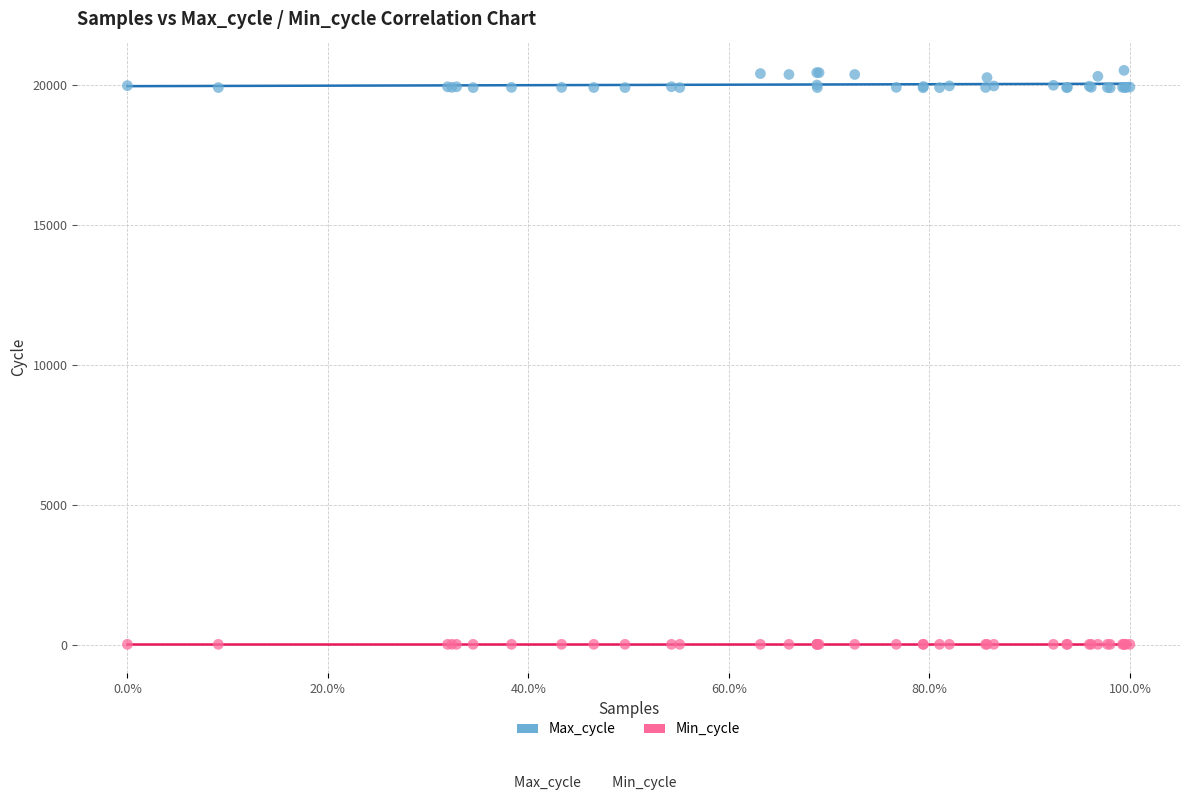

Which series contains the lowest Y value?

Min_cycle